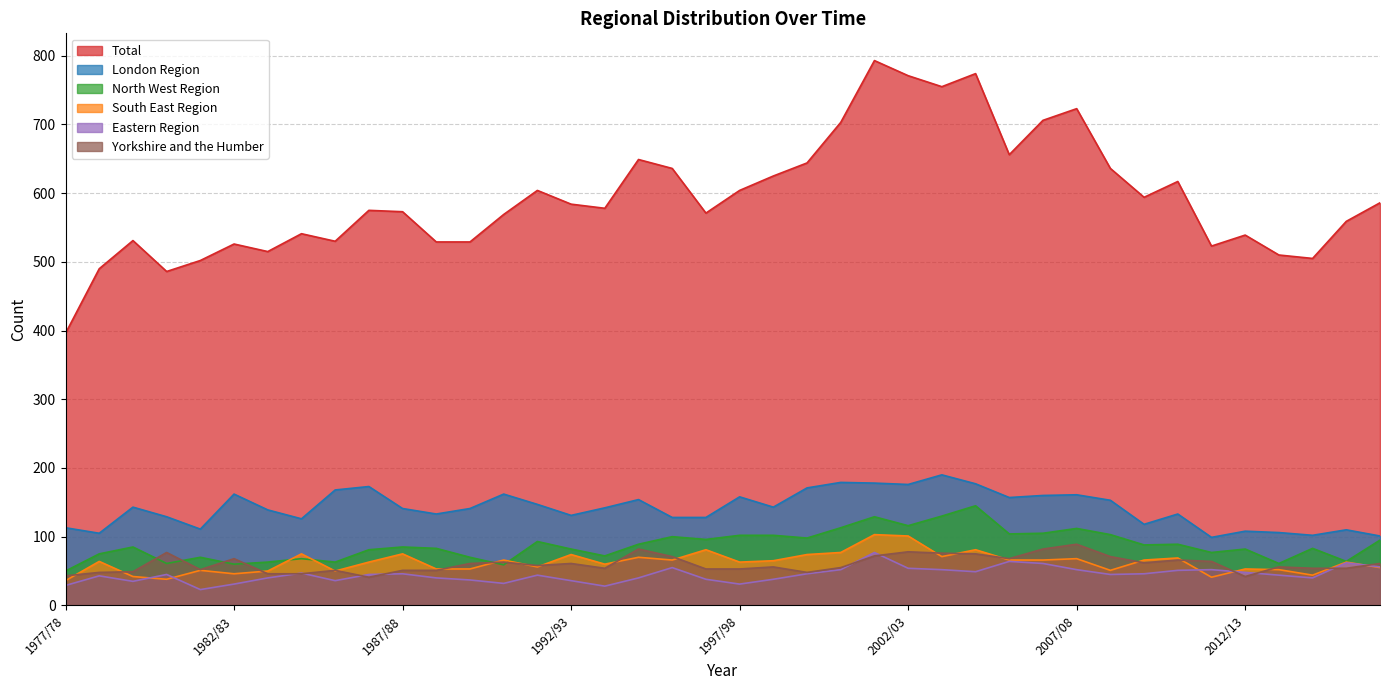

Reading right to left, transcribe all the data shown in this chart.

Total: 586	559	505	510	539	523	617	594	636	723	706	656	774	755	771	793	703	644	625	604	571	636	649	578	584	604	569	529	529	573	575	530	541	515	526	502	486	531	490	396
London Region: 101	110	102	106	108	99	133	118	153	161	160	157	177	190	176	178	179	171	143	158	128	128	154	142	131	147	162	141	133	141	173	168	126	139	162	111	129	143	105	113
North West Region: 95	64	83	61	82	77	89	88	103	112	105	104	145	130	116	129	113	98	102	102	96	100	89	72	82	93	59	70	83	85	81	63	68	63	60	70	61	85	75	50
South East Region: 55	63	44	52	53	41	69	66	51	68	66	66	81	71	101	103	77	74	65	63	81	66	70	60	74	56	66	53	53	75	63	50	75	50	46	51	38	42	64	36
Eastern Region: 56	62	40	44	48	52	51	46	45	52	61	64	49	52	54	77	52	46	38	31	38	55	40	28	36	44	32	37	40	46	45	36	47	40	31	23	45	35	43	29
Yorkshire and the Humber: 61	54	54	56	42	64	66	62	71	89	82	68	75	76	78	72	55	48	56	53	53	71	82	54	61	58	63	61	51	51	41	51	46	46	68	52	77	49	48	43